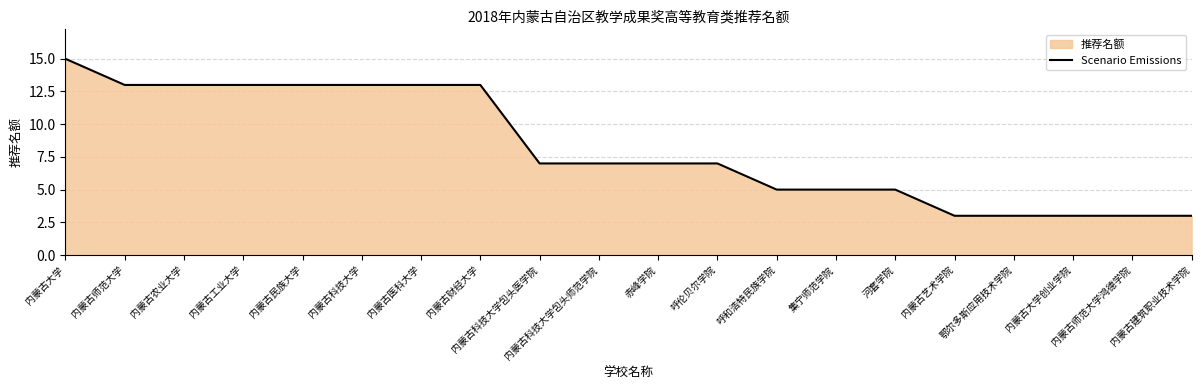

Reading left to right, list all the values displayed in this chart.

15	13	13	13	13	13	13	13	7	7	7	7	5	5	5	3	3	3	3	3